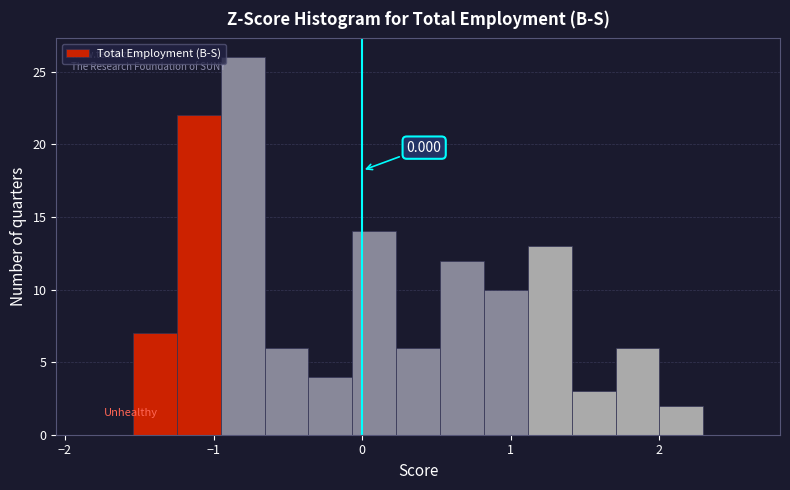

Read against the x-axis, roughly where is the centre of the tallest bar?

-0.8